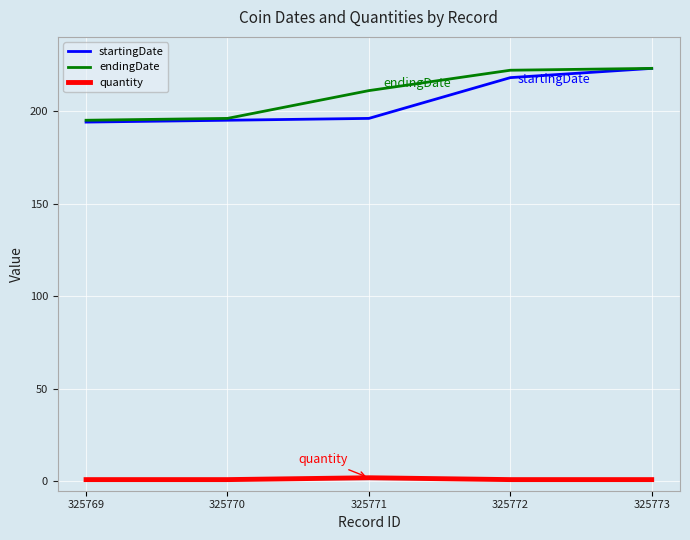

True or false: startingDate and quantity cross at least once.

False